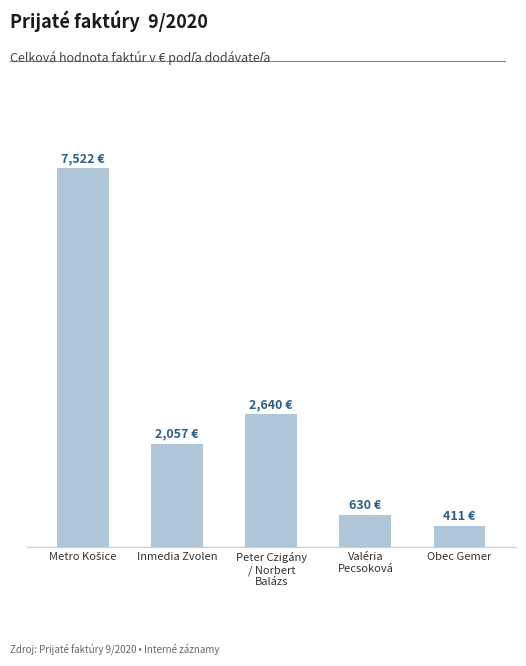

Approximately how many times larger is the value at Inmedia Zvolen compared to Obec Gemer?

5.0